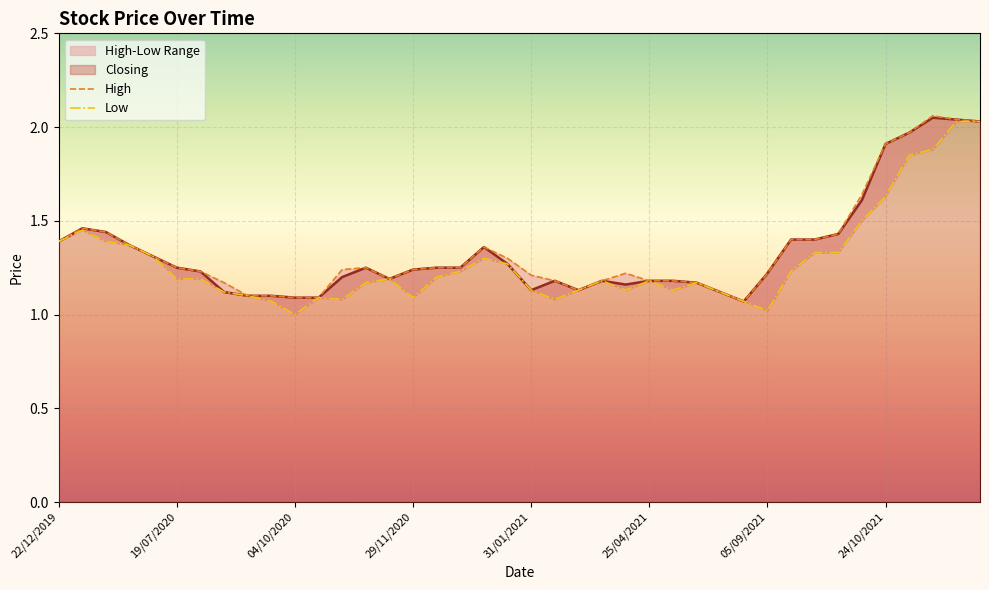

Which series has the largest range (max minus min)?

Low